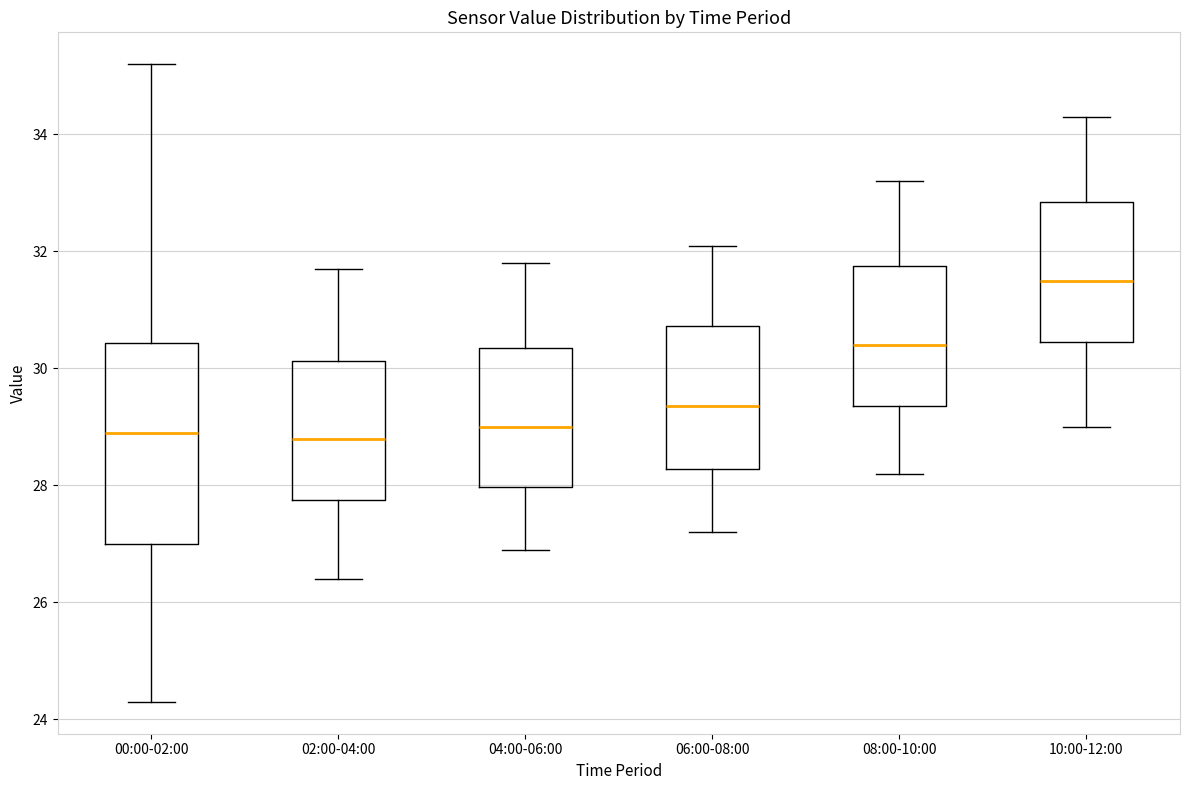

Where does the lower whisker of the box for 02:00-04:00 end on the y-axis? The values are not printed on the chart, so give them approximately, as read against the axis.

26.4